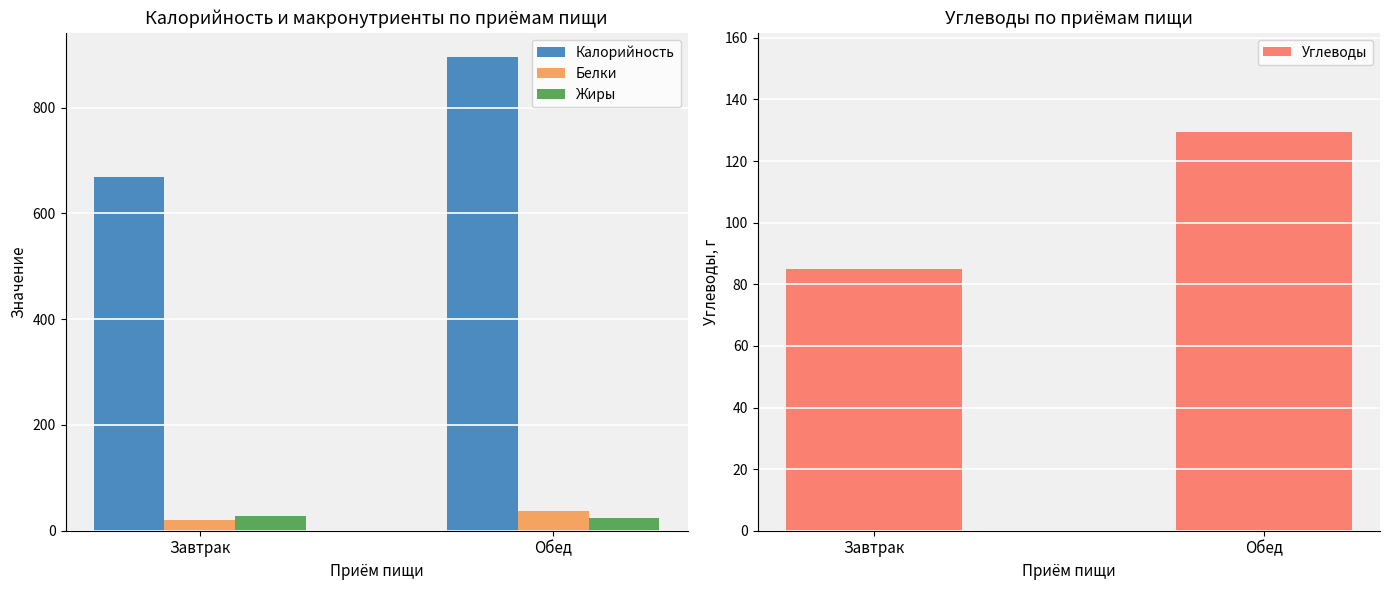

Are the bars grouped side by side (vs. stacked)?

Yes